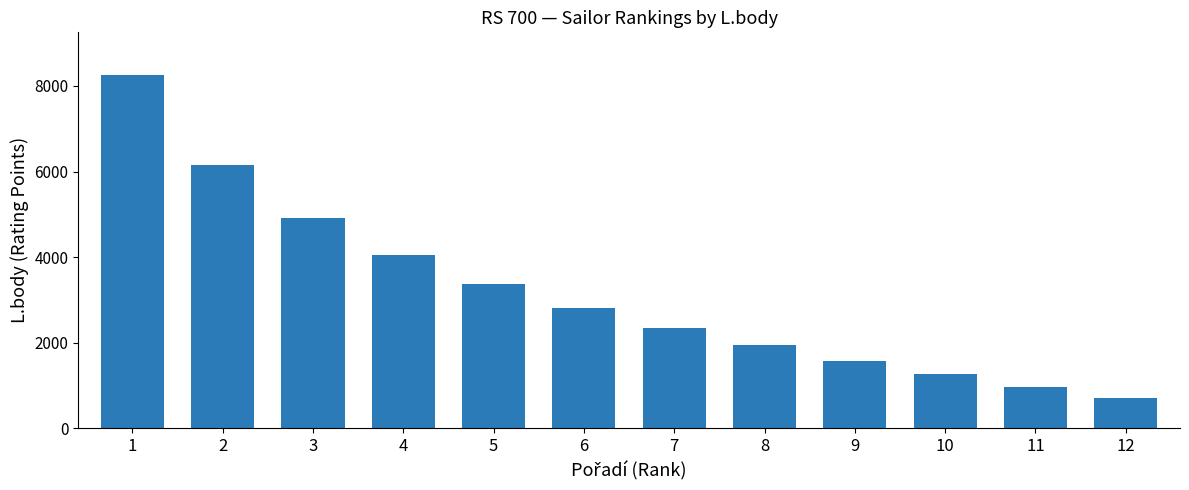

How many series are shown in this chart?

1